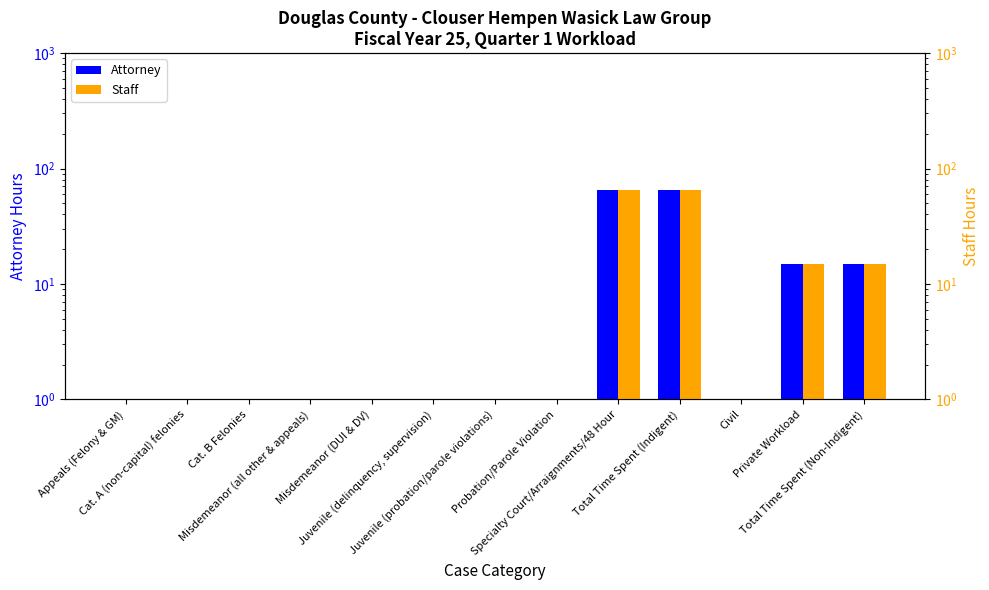

What is the label of the 9th bar from the right?

Misdemeanor (DUI & DV)